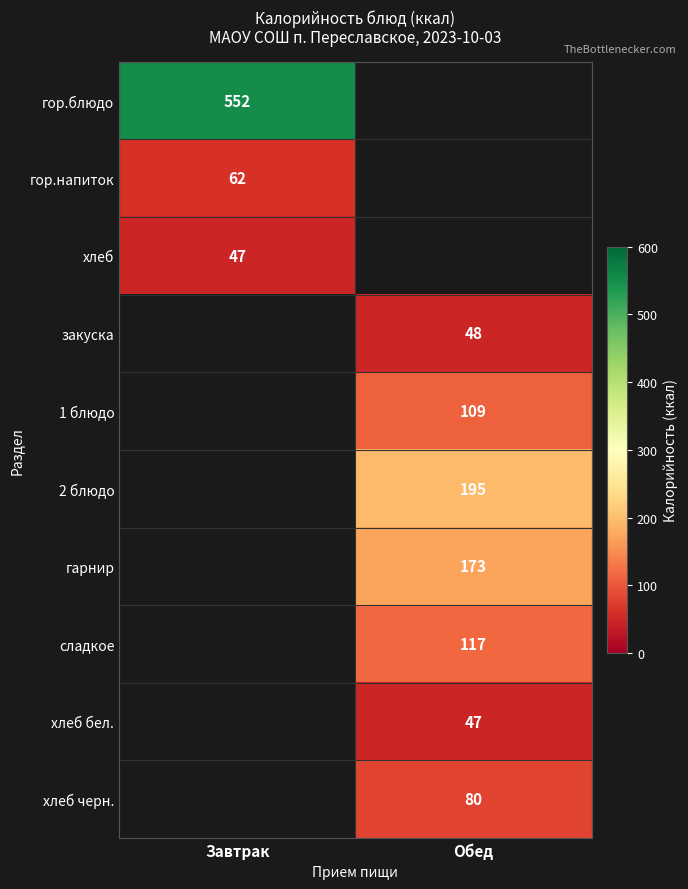

The гор.напиток series shows 21 at Завтрак. True or false?

False